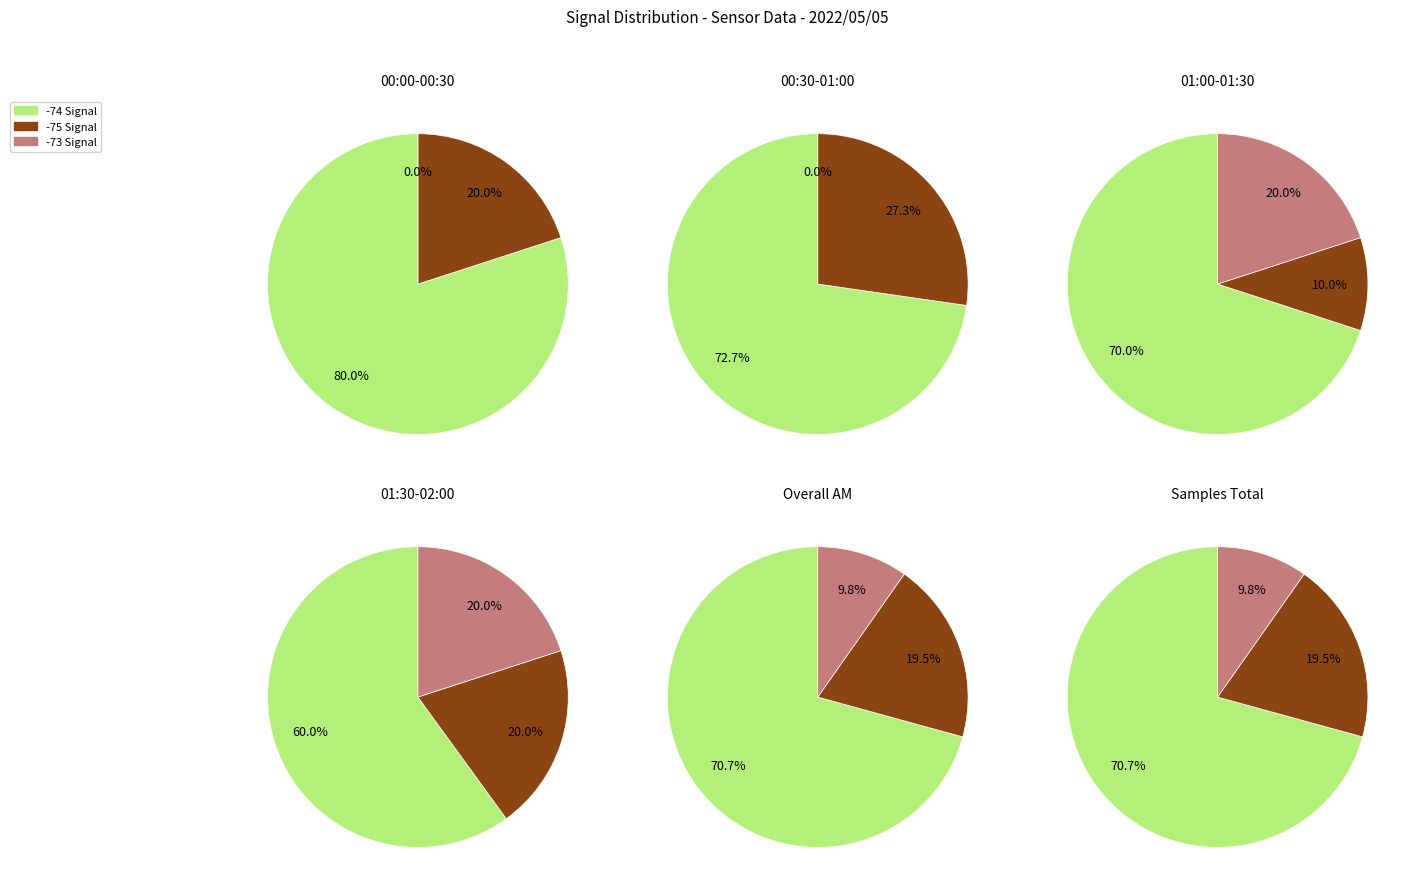

Is there any slice that represents more than half of the pie?

Yes